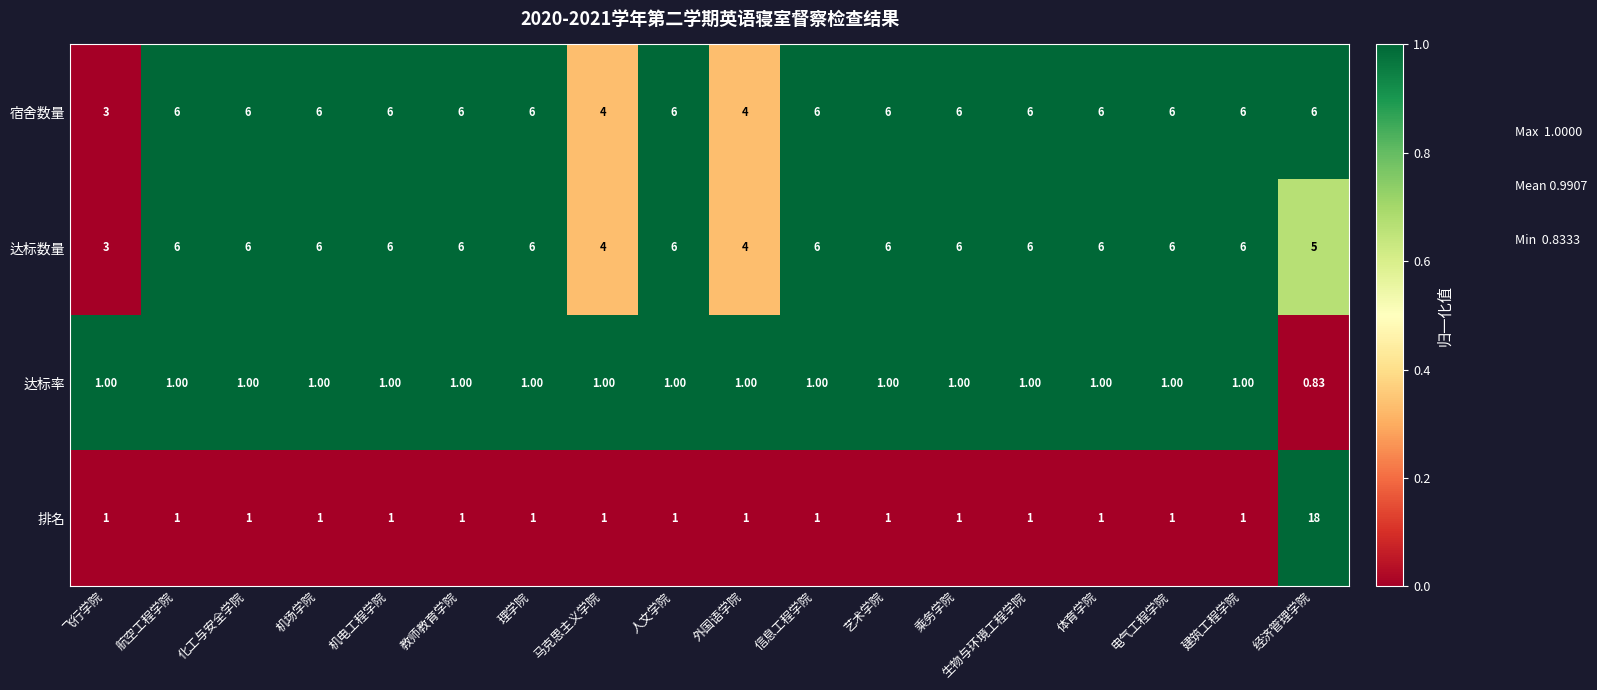

What is the total value across all series at 经济管理学院?

29.8